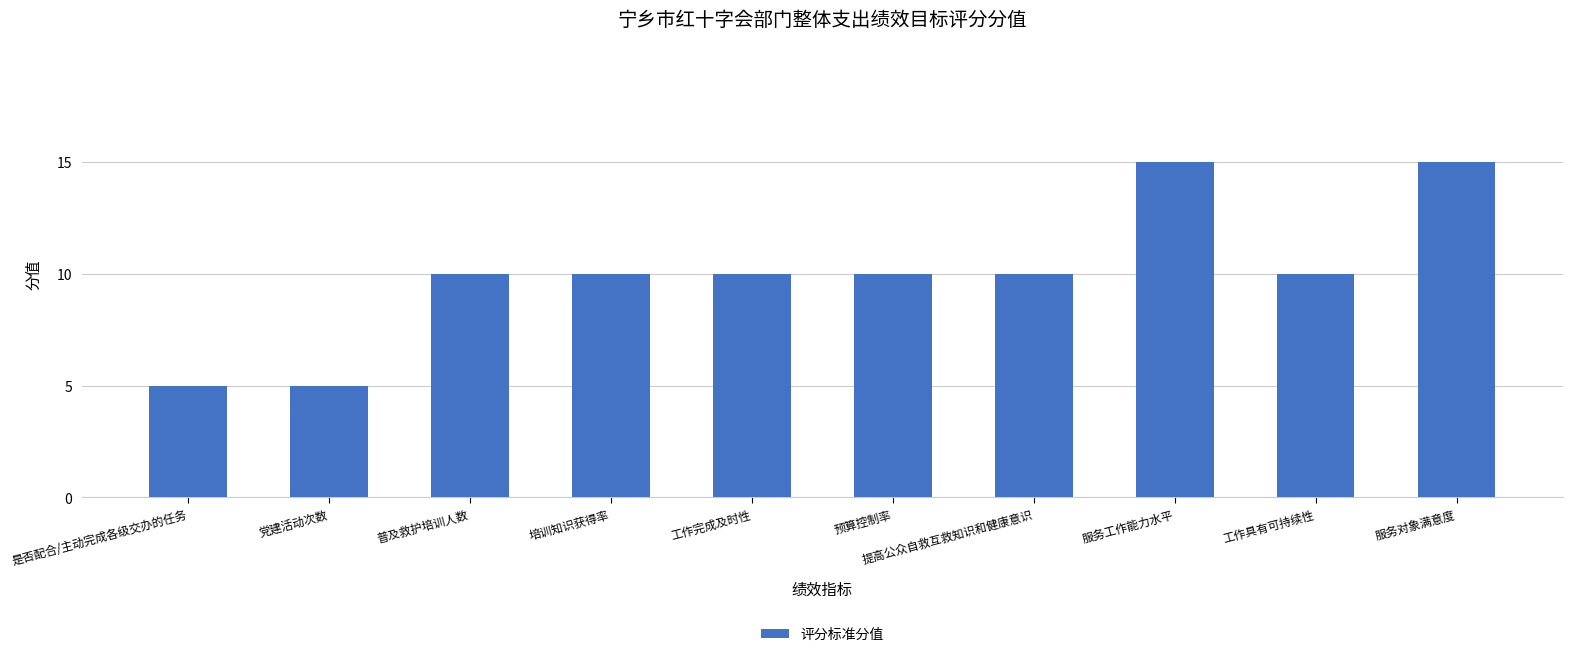

Does the chart contain stacked bars?

No